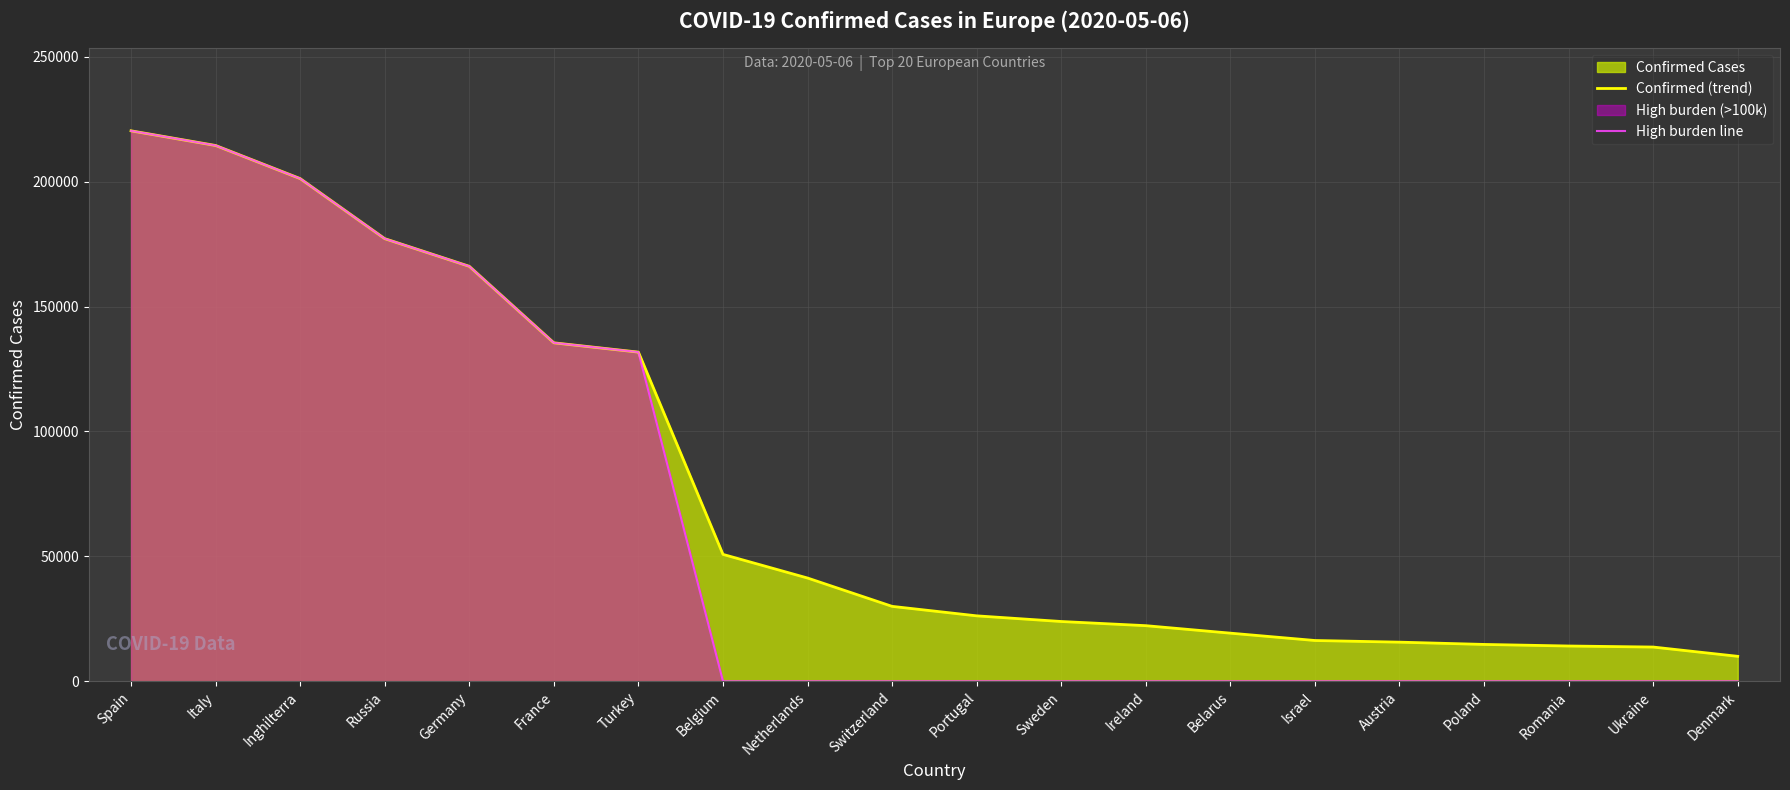

Reading left to right, extract all data points from this chart.

Confirmed (trend): Spain=220325	Italy=214457	Inghilterra=201205	Russia=177160	Germany=166091	France=135468	Turkey=131744	Belgium=50781	Netherlands=41319	Switzerland=29977	Portugal=26182	Sweden=23918	Ireland=22248	Belarus=19255	Israel=16314	Austria=15651	Poland=14740	Romania=14107	Ukraine=13691	Denmark=9983
High burden line: Spain=220325	Italy=214457	Inghilterra=201205	Russia=177160	Germany=166091	France=135468	Turkey=131744	Belgium=0	Netherlands=0	Switzerland=0	Portugal=0	Sweden=0	Ireland=0	Belarus=0	Israel=0	Austria=0	Poland=0	Romania=0	Ukraine=0	Denmark=0